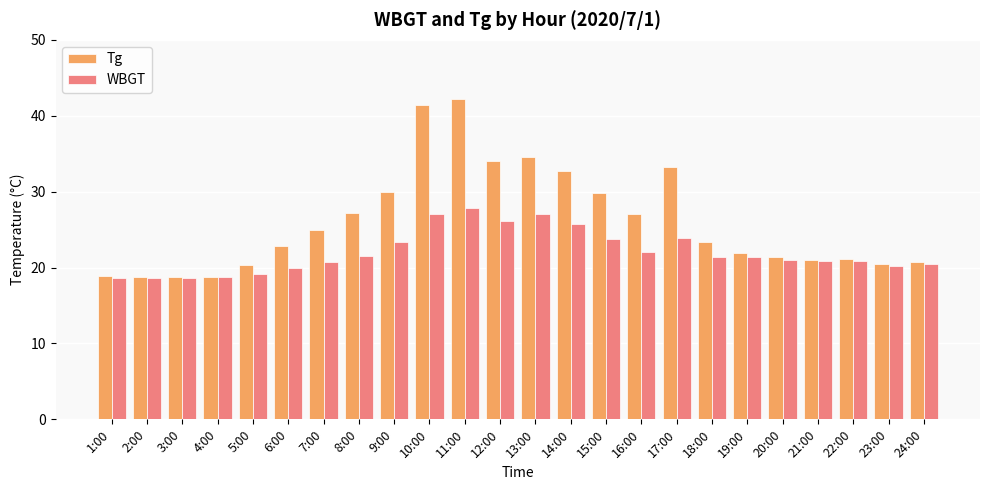

Are the bars grouped side by side (vs. stacked)?

Yes